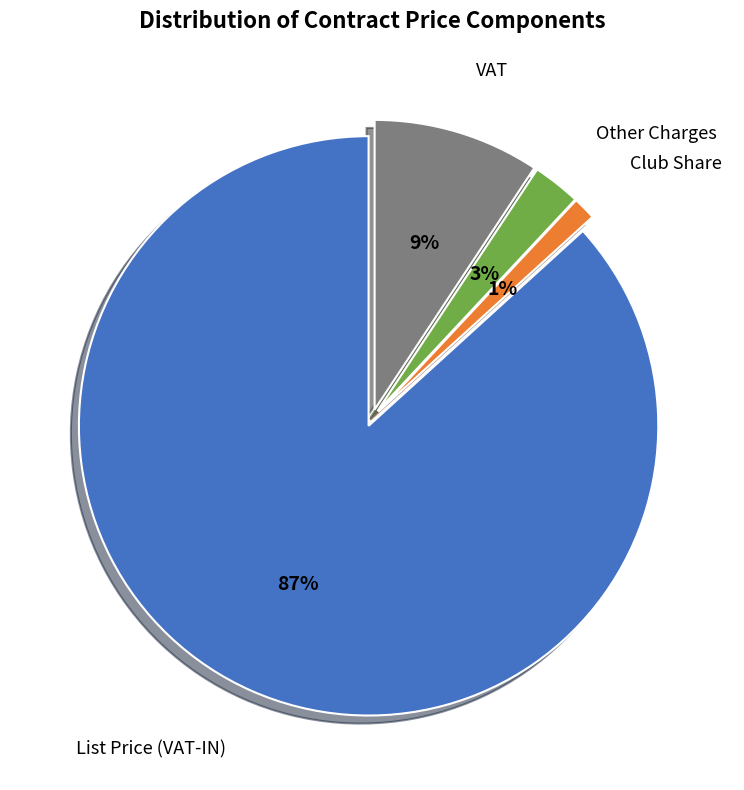

How many slices are in this pie chart?

4